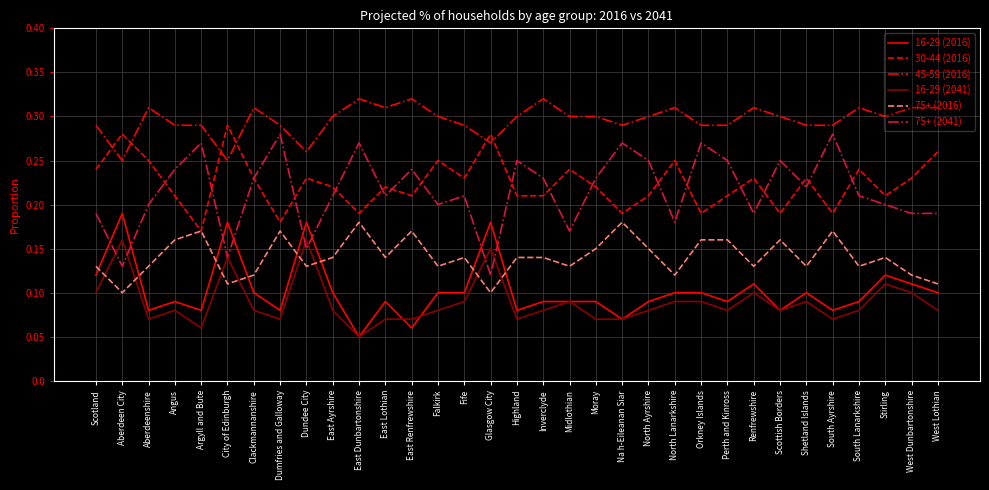

At which category does the chart reach its minimum across all series?

East Dunbartonshire